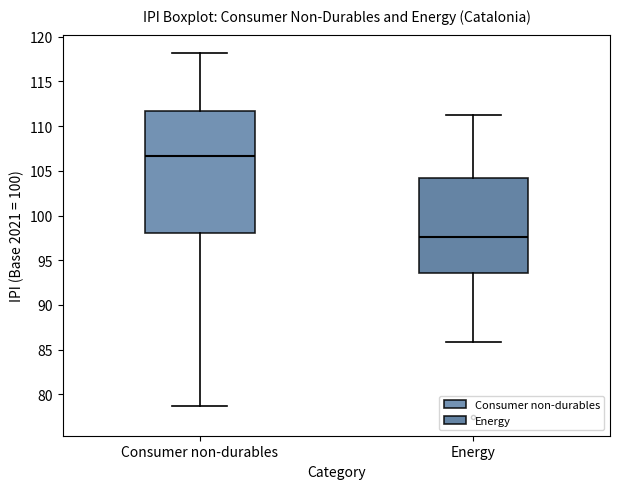

Which box's median line is the highest?

Consumer non-durables